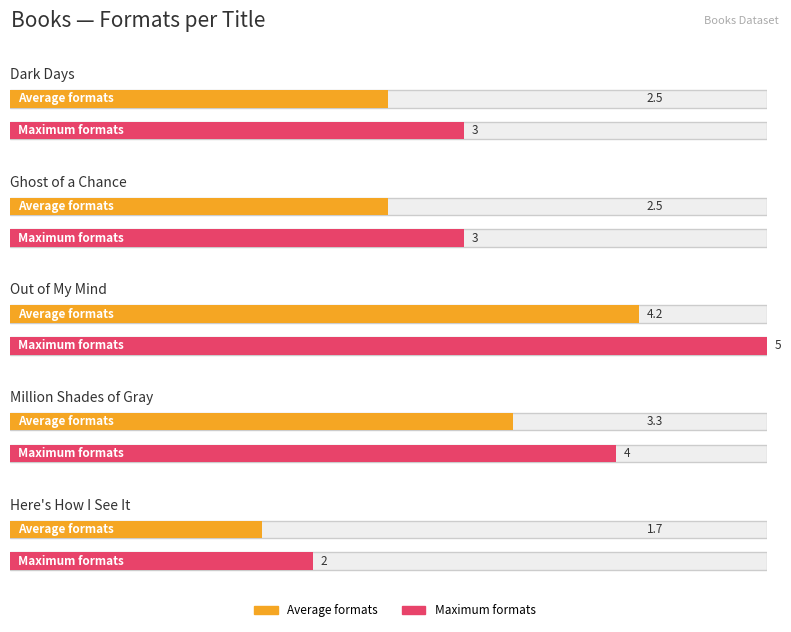

At which label is the value closest to 3?

Dark Days